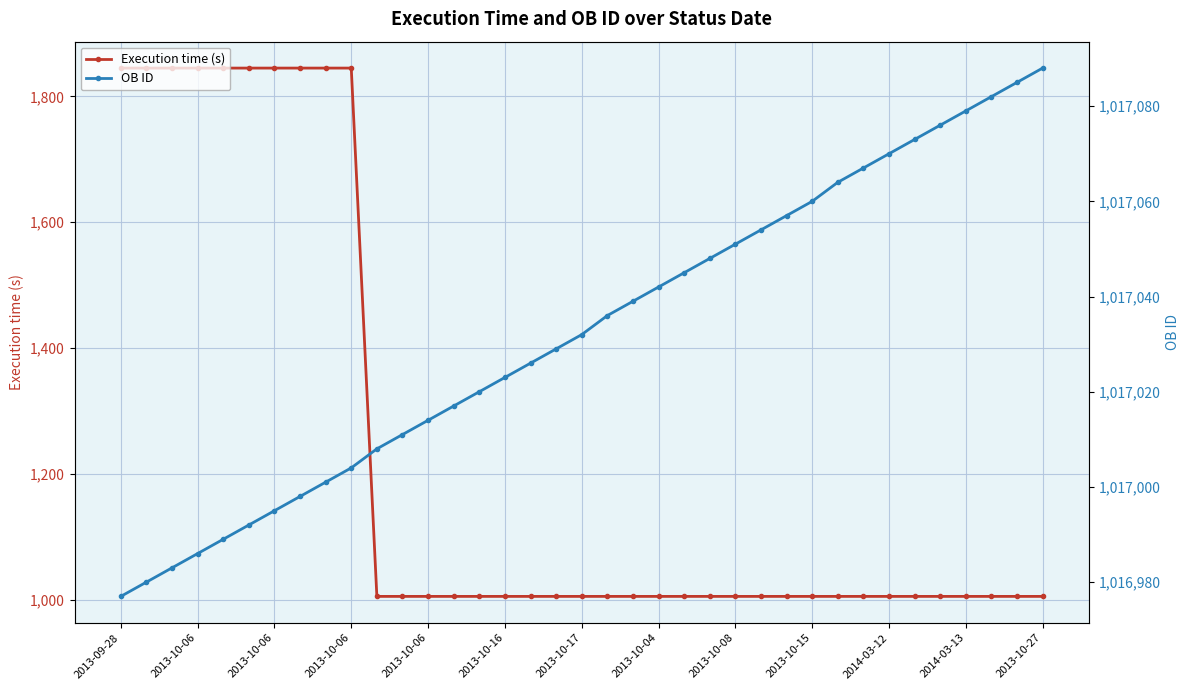

Reading right to left, extract all data points from this chart.

Execution time (s): 1005	1005	1005	1005	1005	1005	1005	1005	1005	1005	1005	1005	1005	1005	1005	1005	1005	1005	1005	1005	1005	1005	1005	1005	1005	1005	1005	1845	1845	1845	1845	1845	1845	1845	1845	1845	1845
OB ID: 1017088	1017085	1017082	1017079	1017076	1017073	1017070	1017067	1017064	1017060	1017057	1017054	1017051	1017048	1017045	1017042	1017039	1017036	1017032	1017029	1017026	1017023	1017020	1017017	1017014	1017011	1017008	1017004	1017001	1016998	1016995	1016992	1016989	1016986	1016983	1016980	1016977